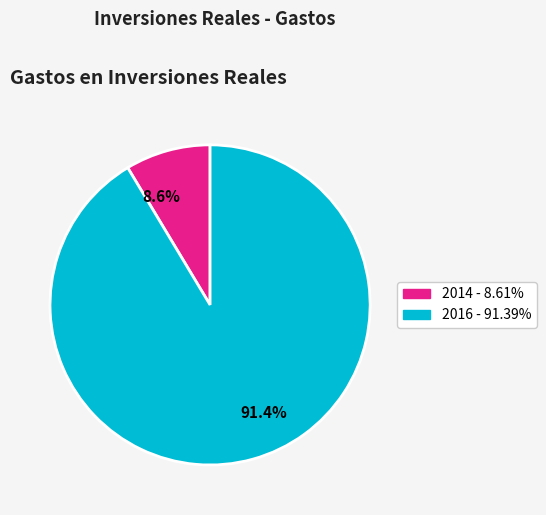

Which category has the biggest portion of the pie?

2016